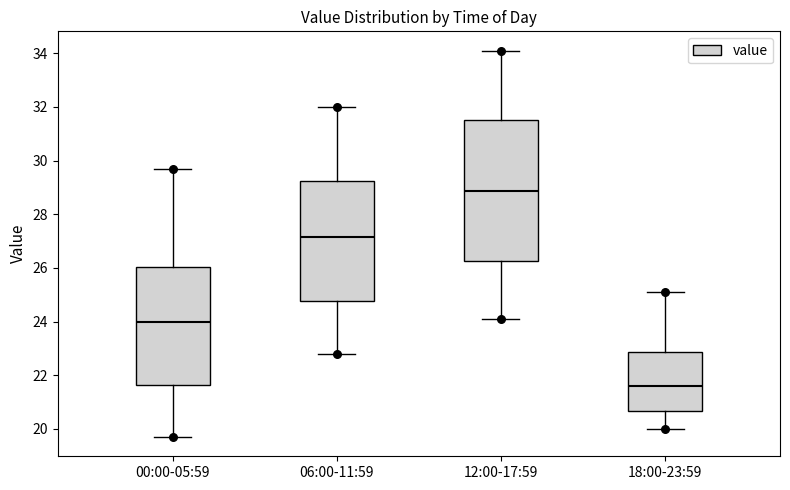

Where does the median line of the box for 12:00-17:59 sit on the y-axis? The values are not printed on the chart, so give them approximately, as read against the axis.

28.8